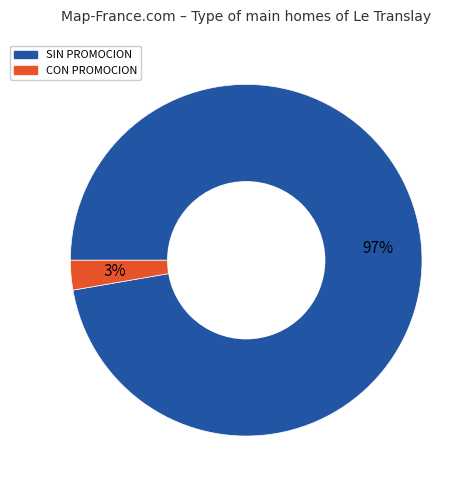

Is there any slice that represents more than half of the pie?

Yes